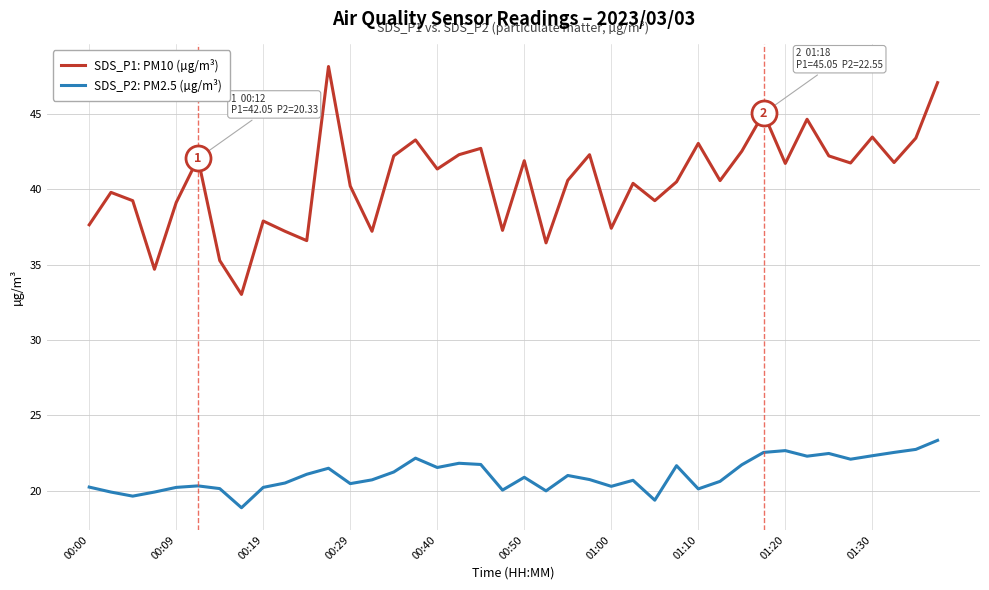

List the series in order of their peak value, highest first.

SDS_P1: PM10 (µg/m³), SDS_P2: PM2.5 (µg/m³)